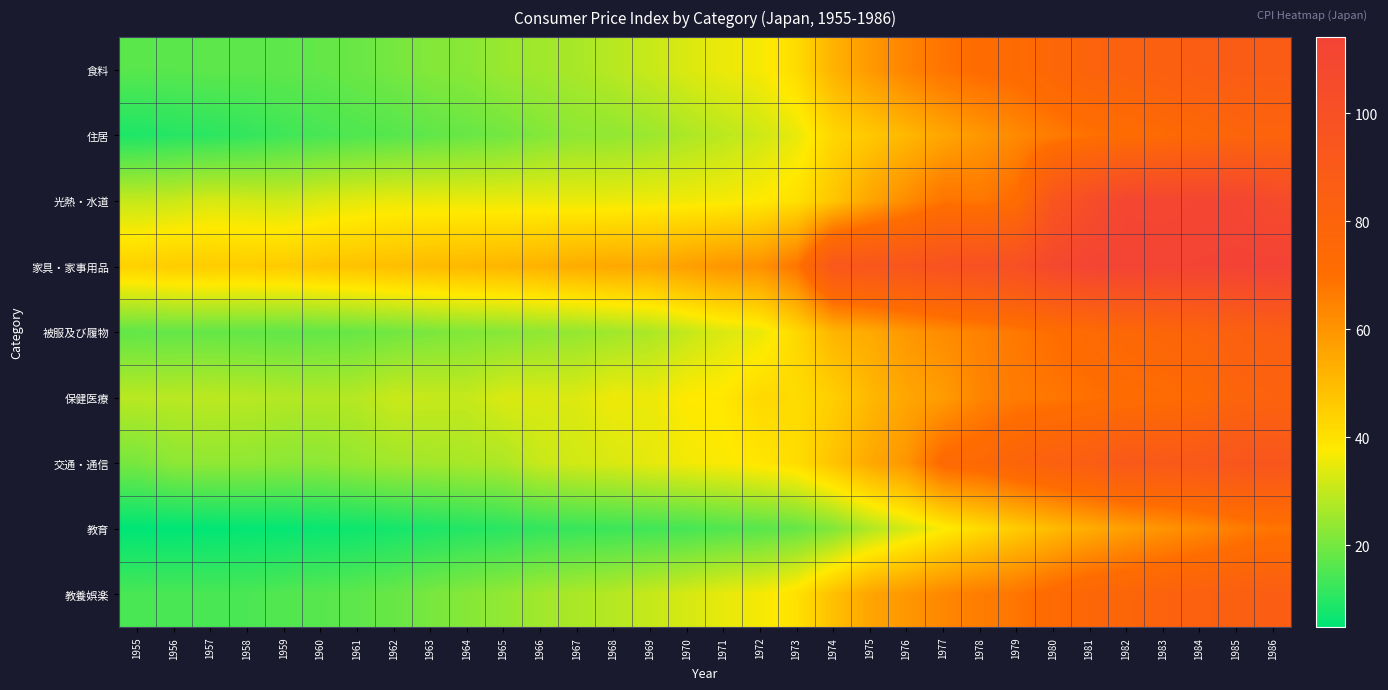

Count the number of data series in this chart.

9